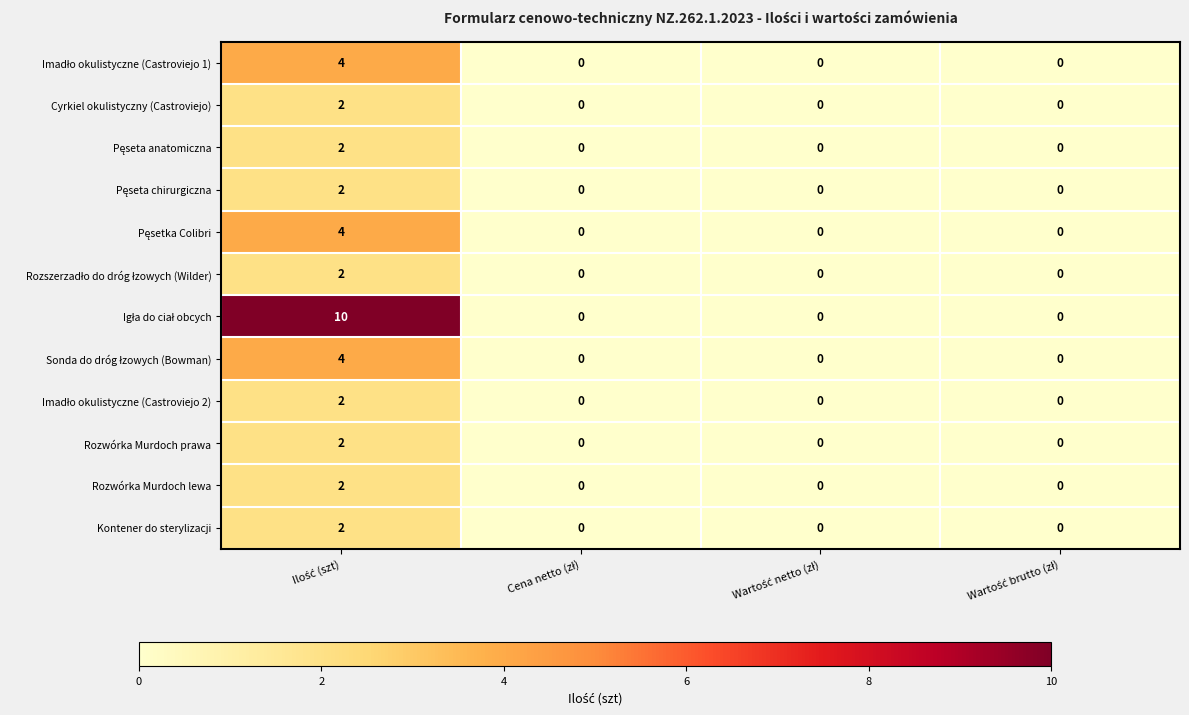

Which series has the widest spread of values?

Igła do ciał obcych